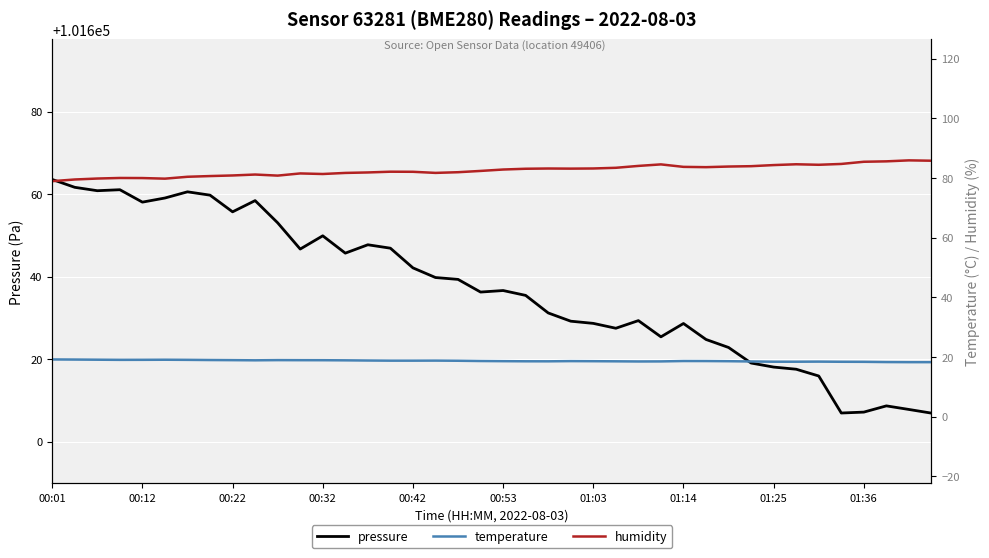

Where does the pressure series first go above 101636?

00:01